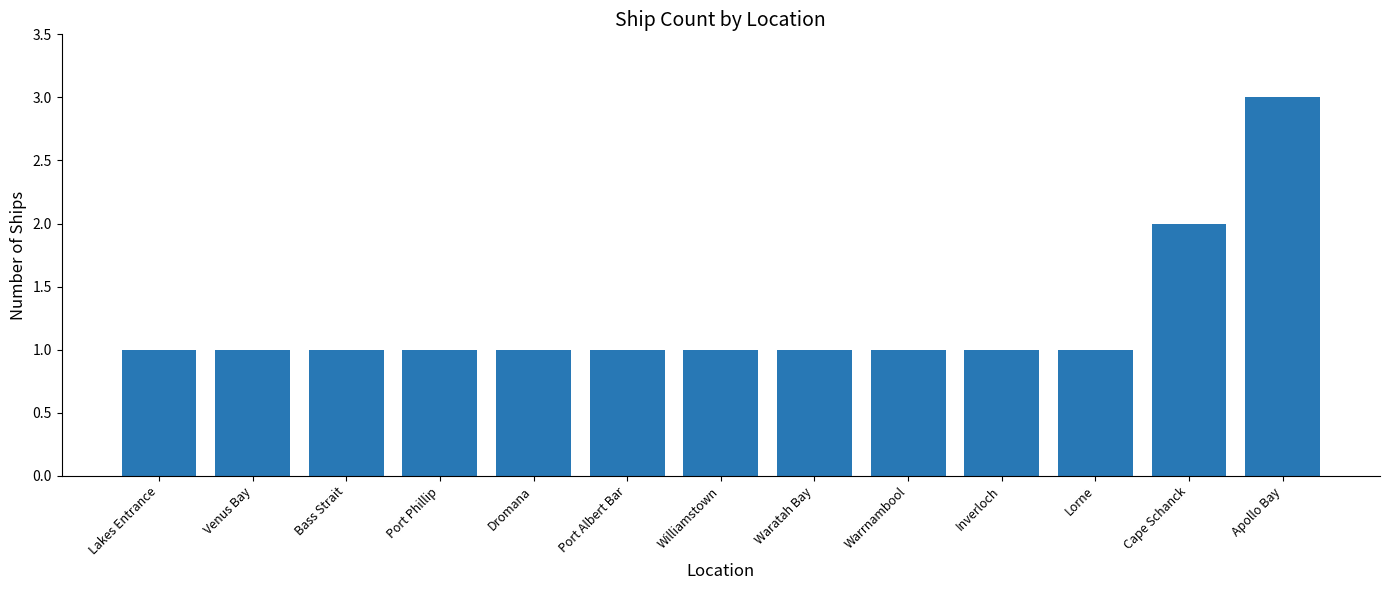

At which category does the chart reach its peak across all series?

Apollo Bay